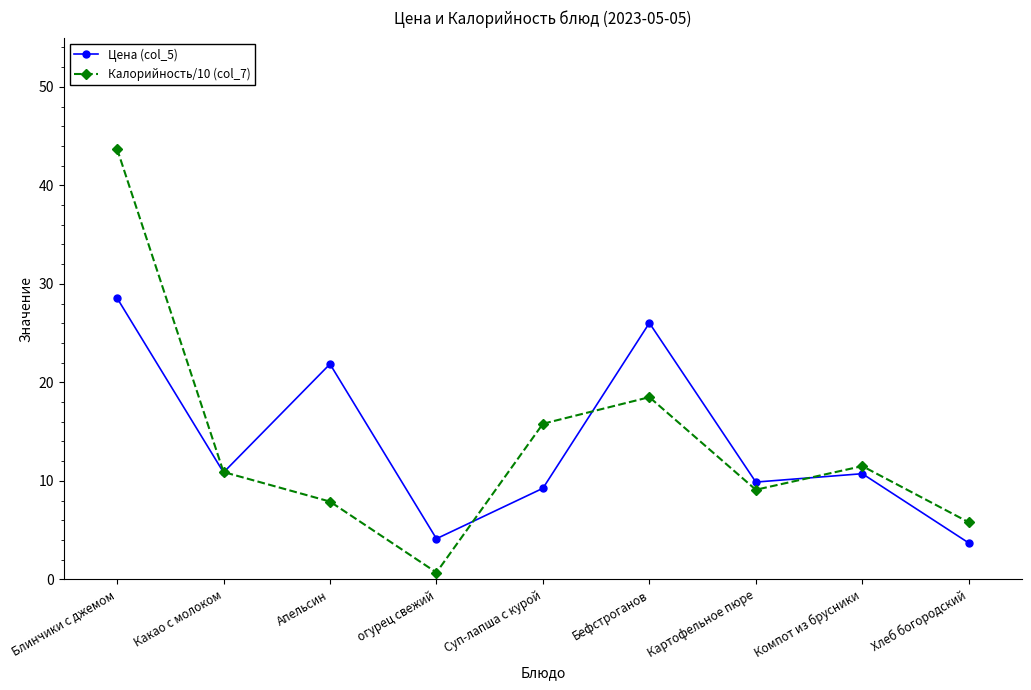

At which category is the sum across all series the highest?

Блинчики с джемом